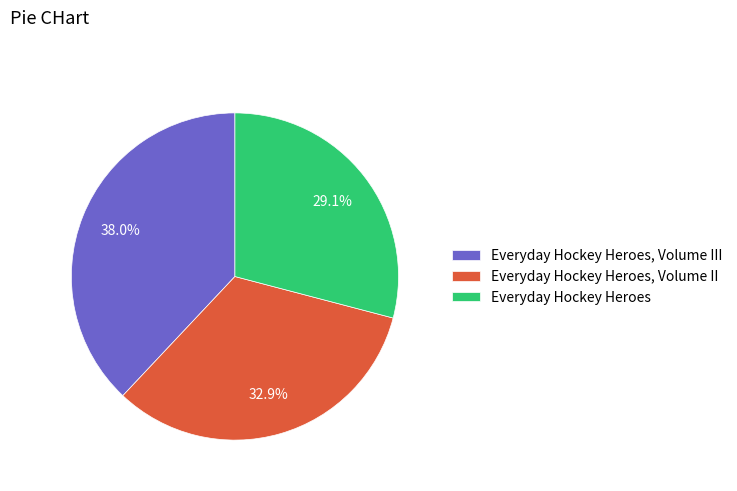

Is it true that Everyday Hockey Heroes, Volume II is 26% of the pie?

False